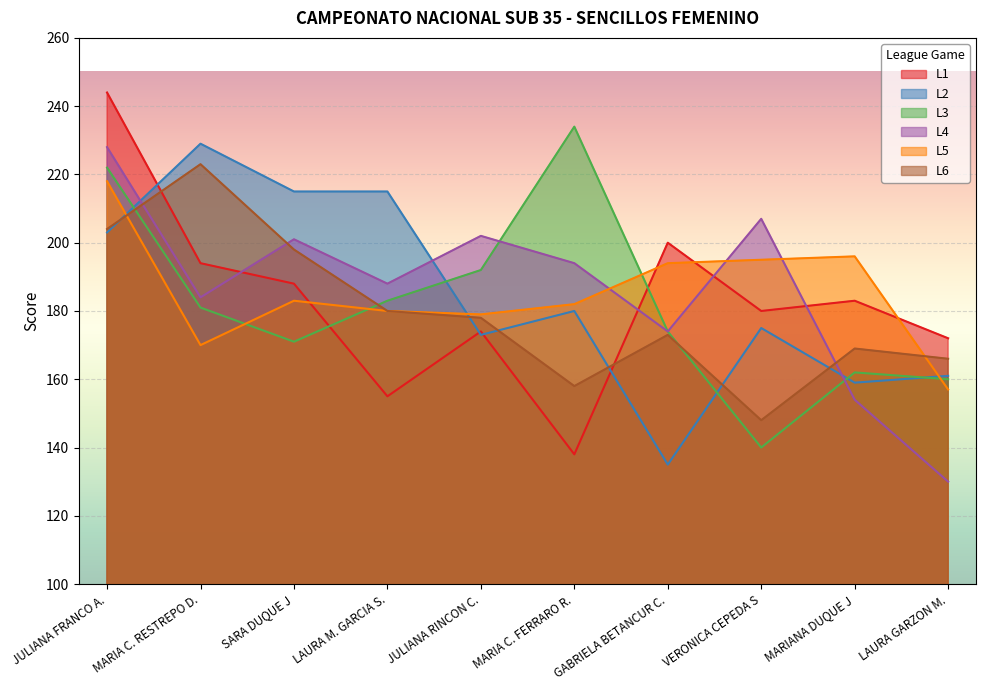

True or false: L6 has more than 0 interior local peaks.

True